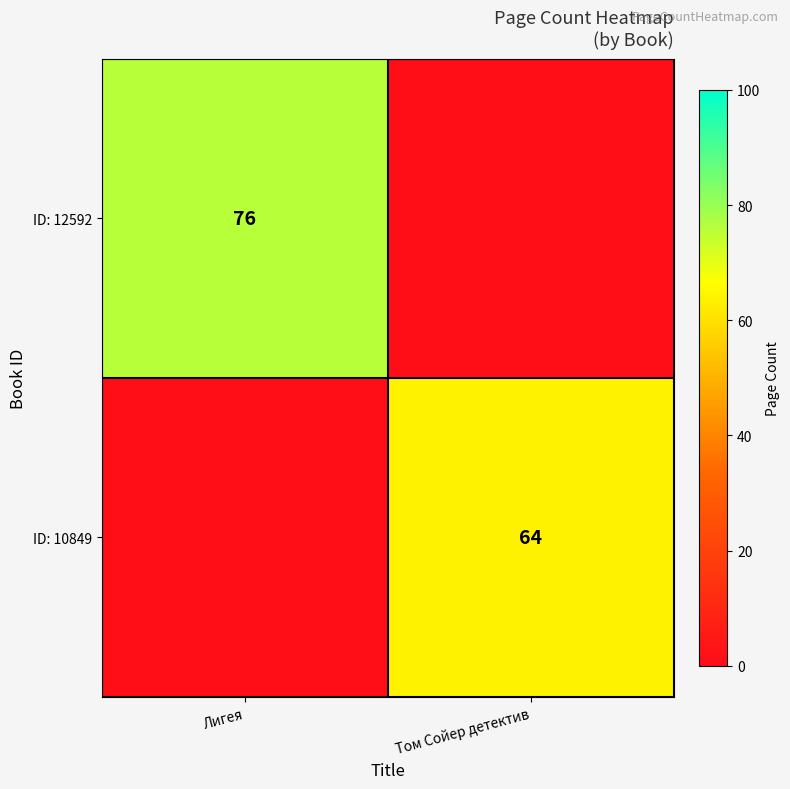

Count the number of data series in this chart.

2